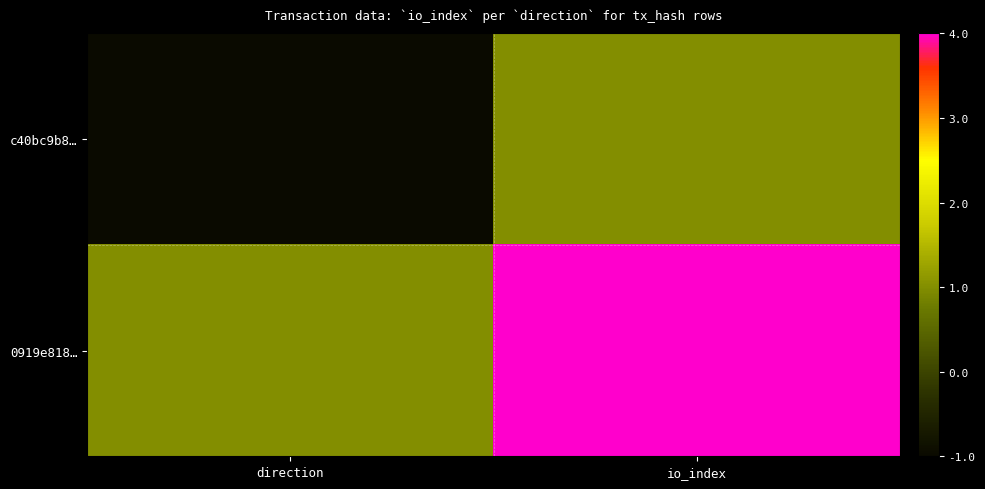

Reading left to right, transcribe all the data shown in this chart.

c40bc9b8…: direction=-1	io_index=1
0919e818…: direction=1	io_index=4